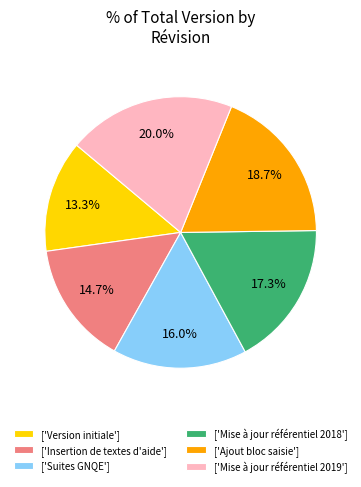

What is the smallest slice in the pie chart?

['Version initiale']